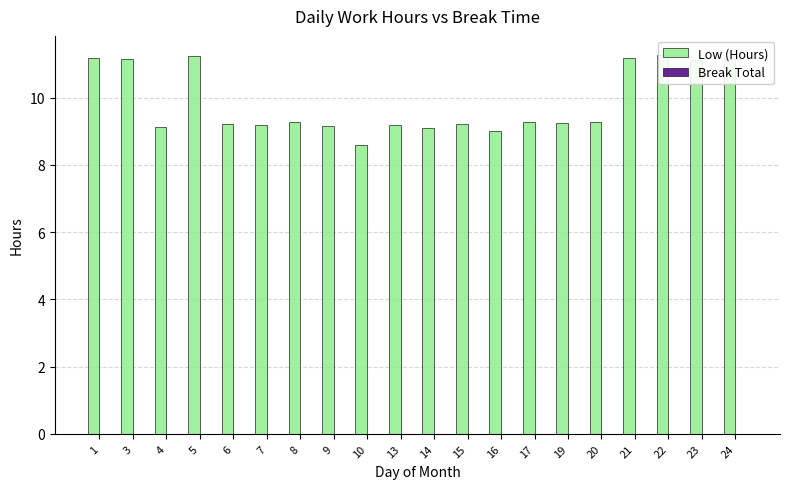

Which label corresponds to the largest value in the chart?

22